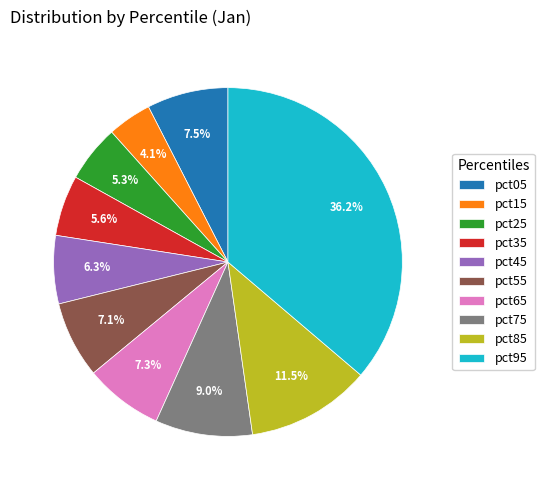

True or false: pct25 accounts for 5% of the total.

True